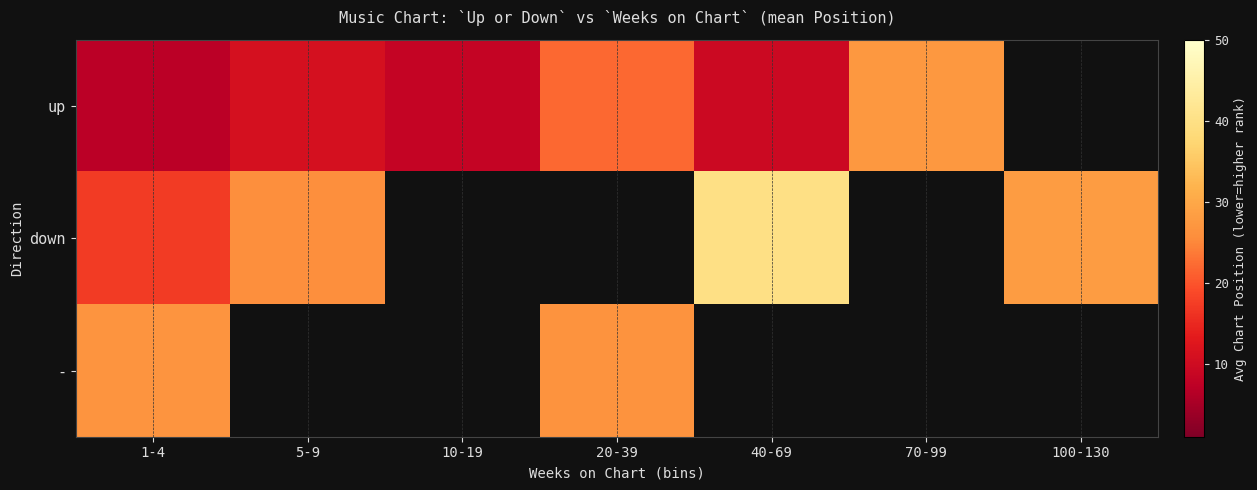

Between 1-4 and 70-99, which series saw the biggest shift?

up